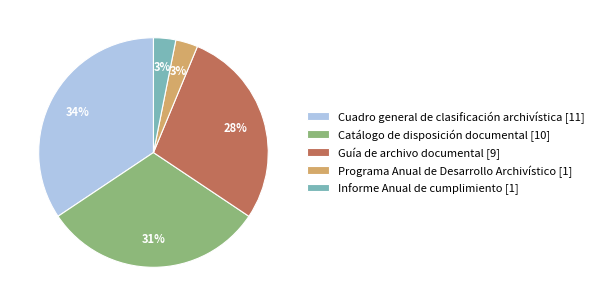

Do Catálogo de disposición documental [10] and Informe Anual de cumplimiento [1] together represent more than half of the pie?

No